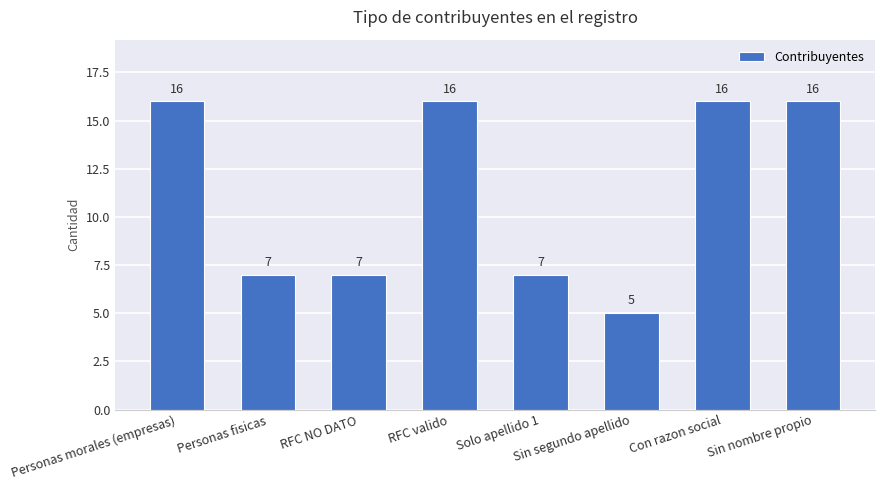

How many values are between 7 and 16?

7